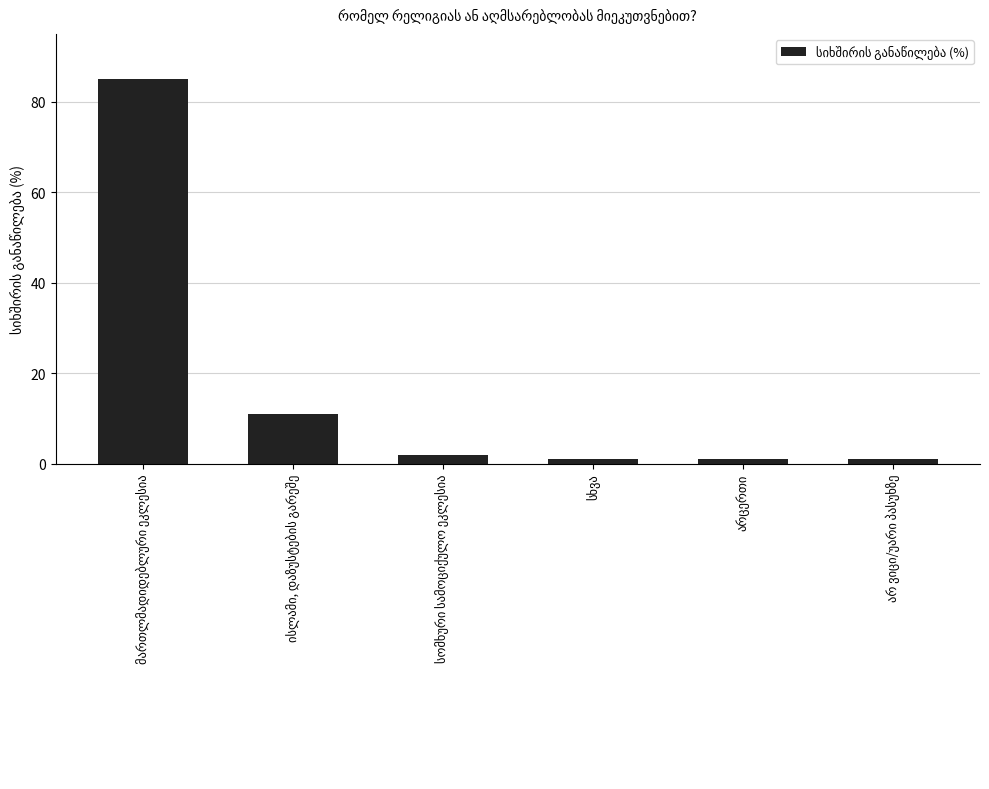

How many bars are there in total?

6